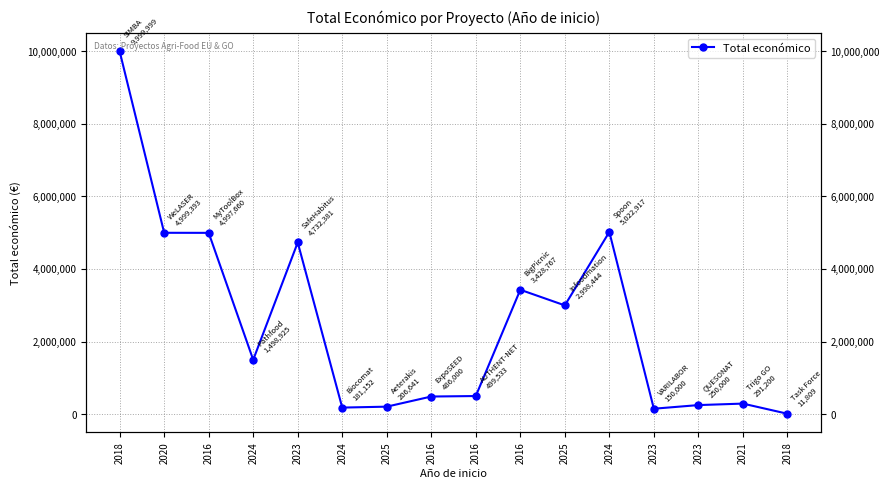

Reading left to right, transcribe all the data shown in this chart.

2018=9999999	2020=4999393	2016=4997660	2024=1498925	2023=4732381	2024=181152	2025=206641	2016=486000	2016=499533	2016=3428767	2025=2998444	2024=5022917	2023=150000	2023=250000	2021=291200	2018=11809